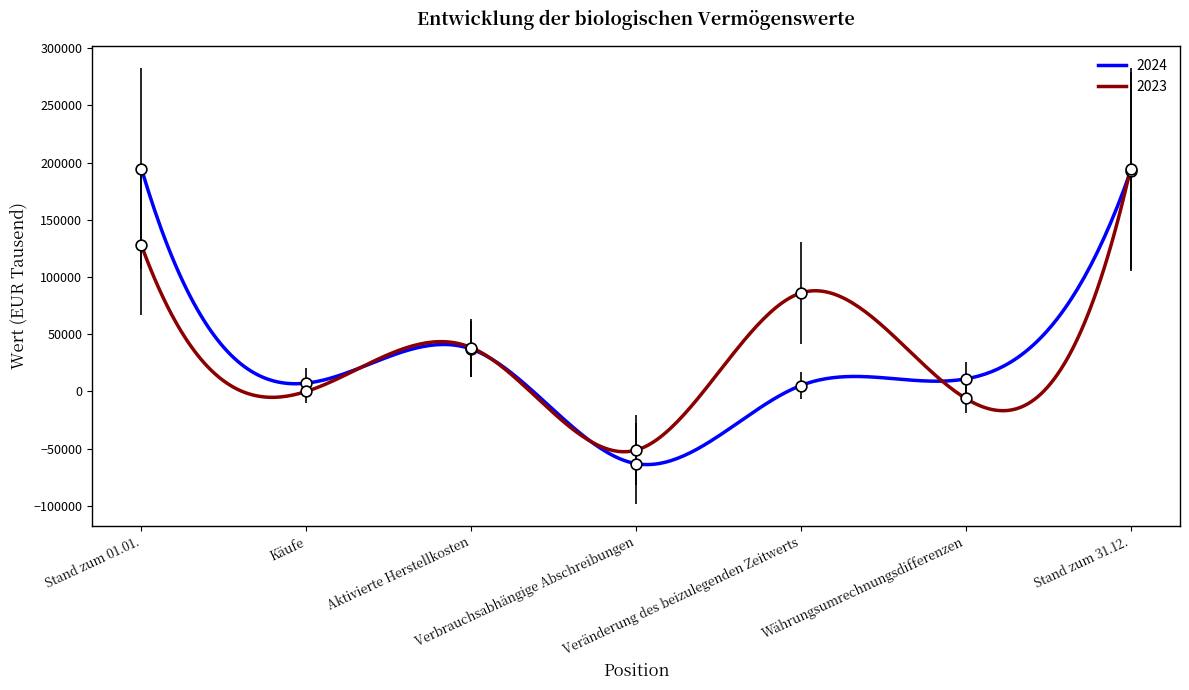

Which series has the largest total across all categories?

2023